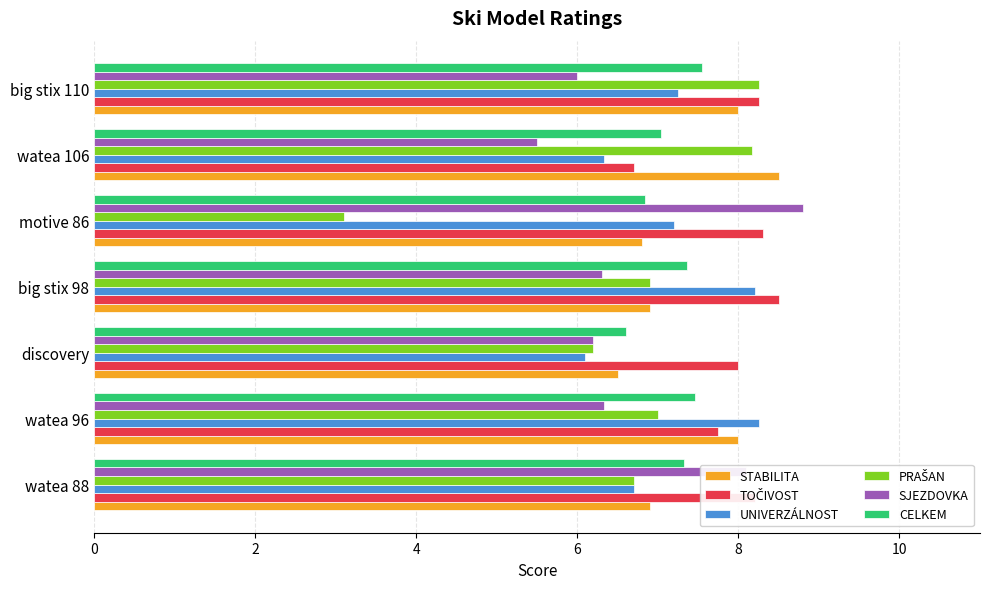

Is the value of CELKEM at watea 88 greater than the value of UNIVERZÁLNOST at discovery?

Yes